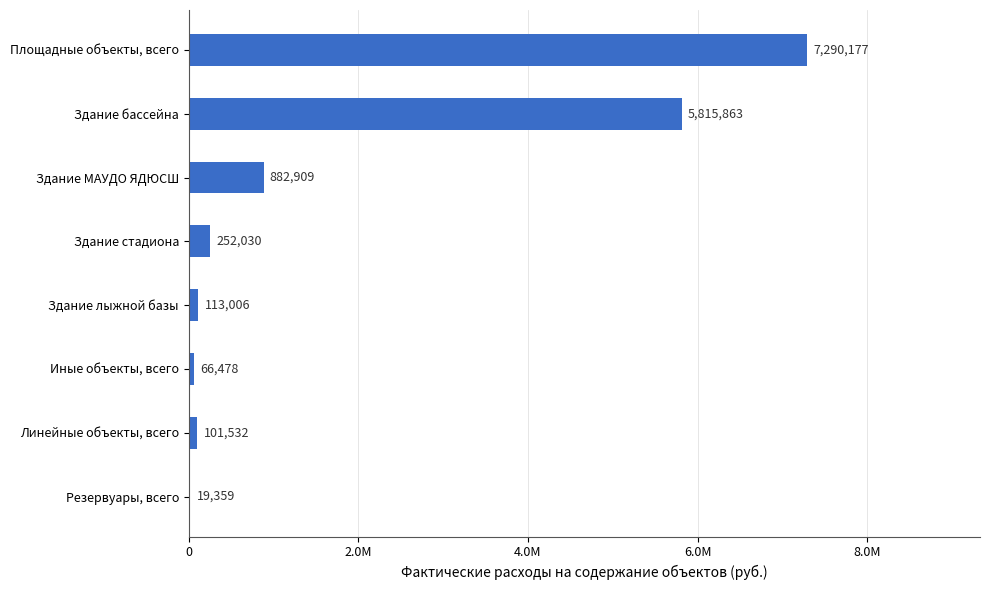

Are the bars horizontal?

Yes